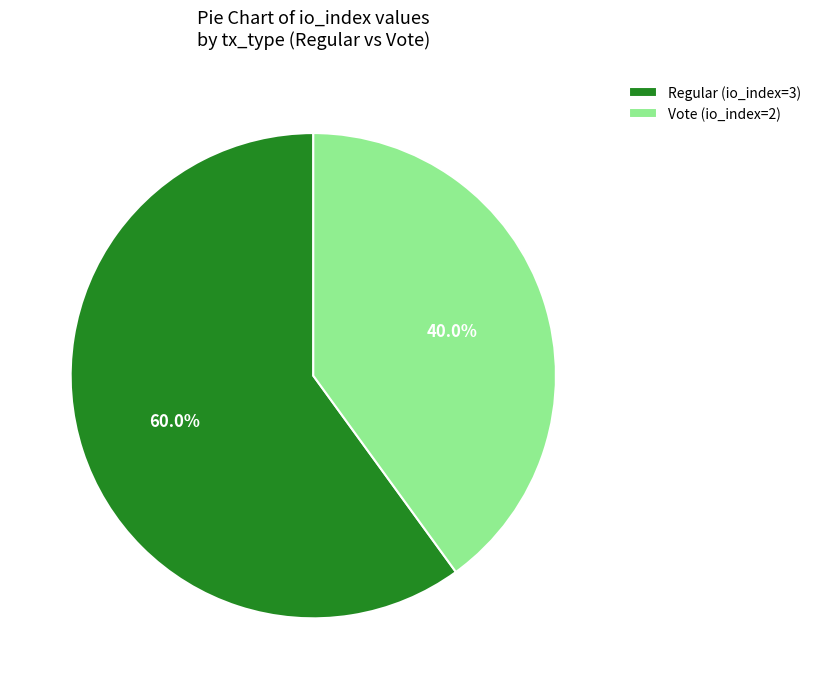

Approximately how many times larger is the value at Regular (io_index=3) compared to Vote (io_index=2)?

1.5